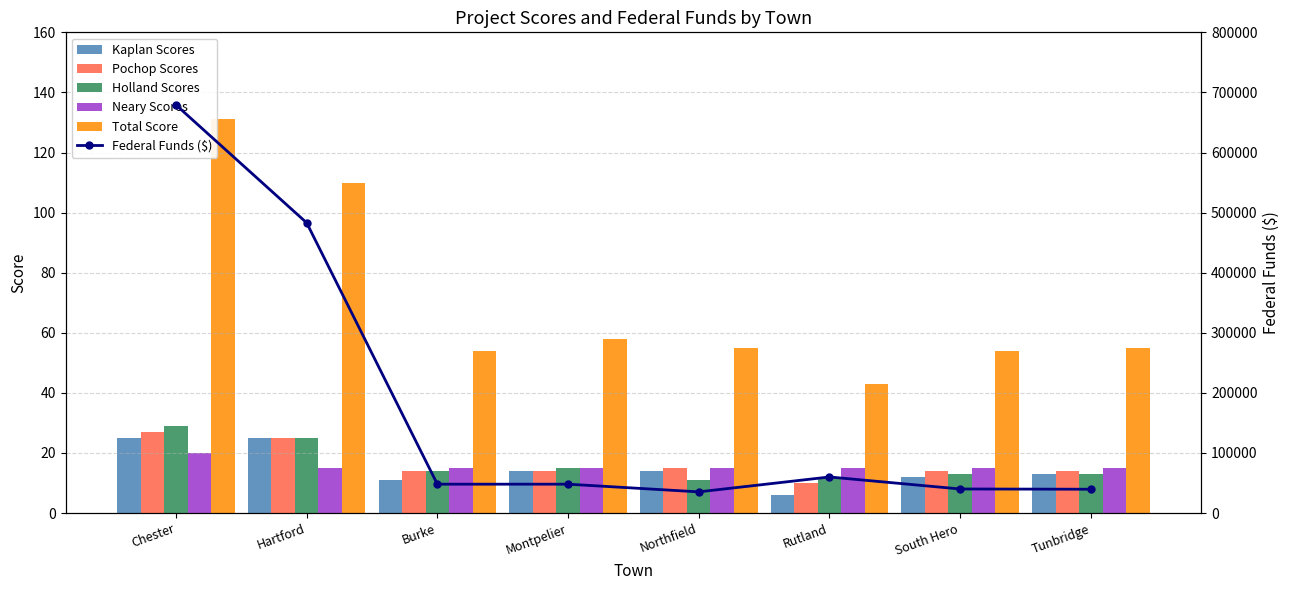

What is the label of the 8th bar from the left?

Tunbridge